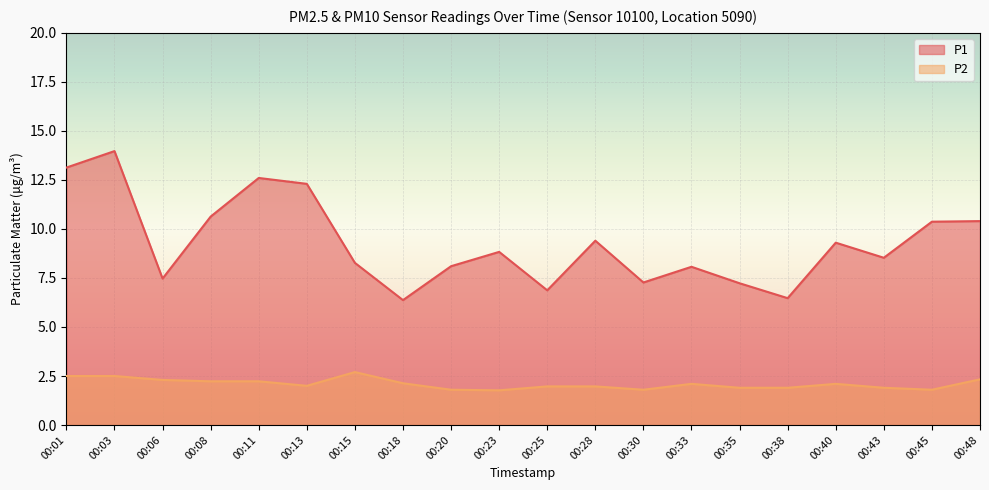

Which series changed the most between 00:11 and 00:13?

P1